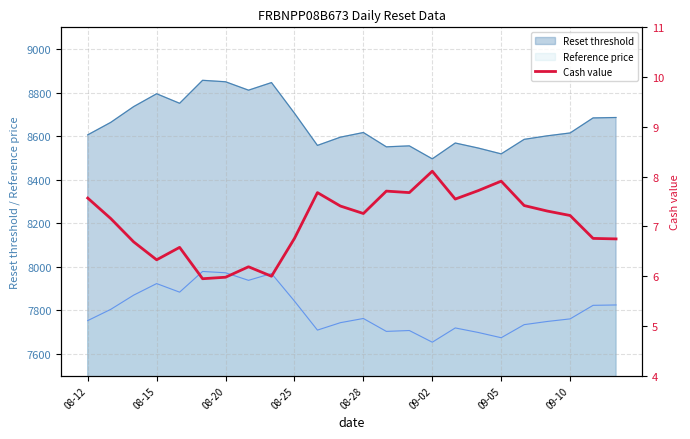

What is the smallest value displayed?

6.0